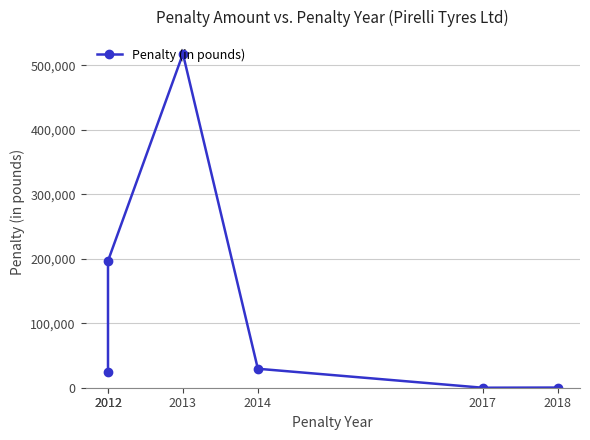

Count the number of data series in this chart.

1